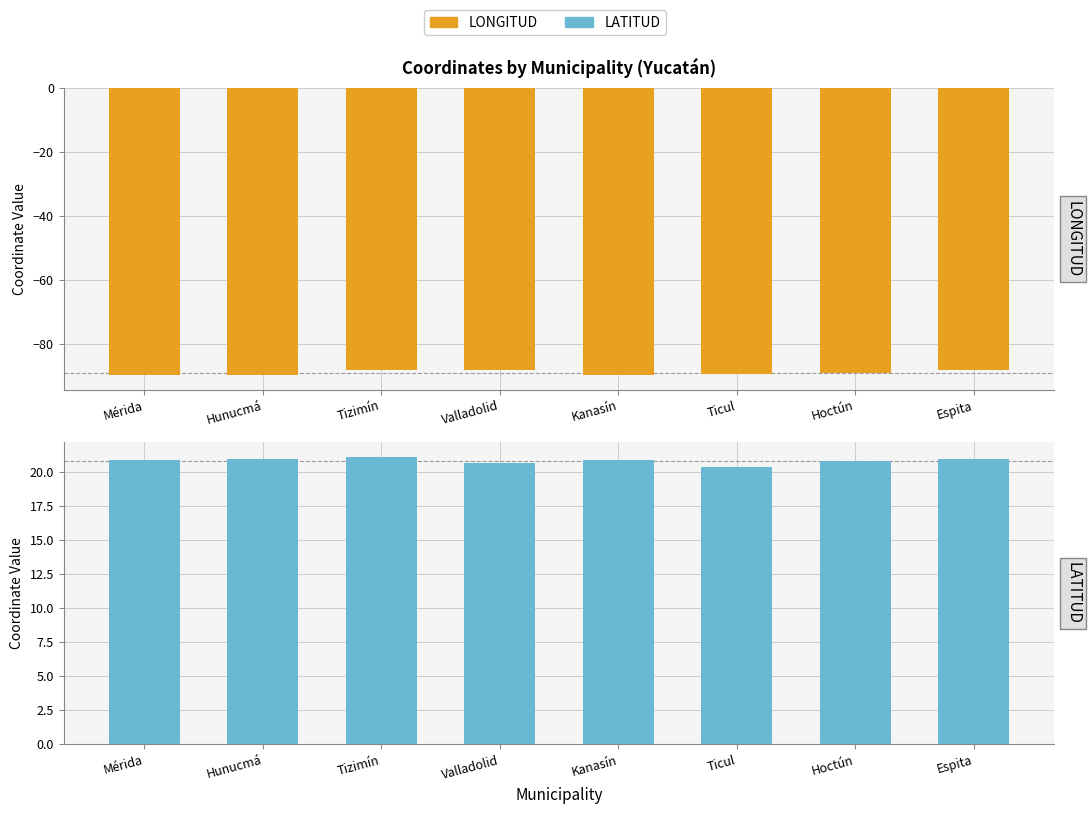

What is the minimum value for LONGITUD?

-89.9